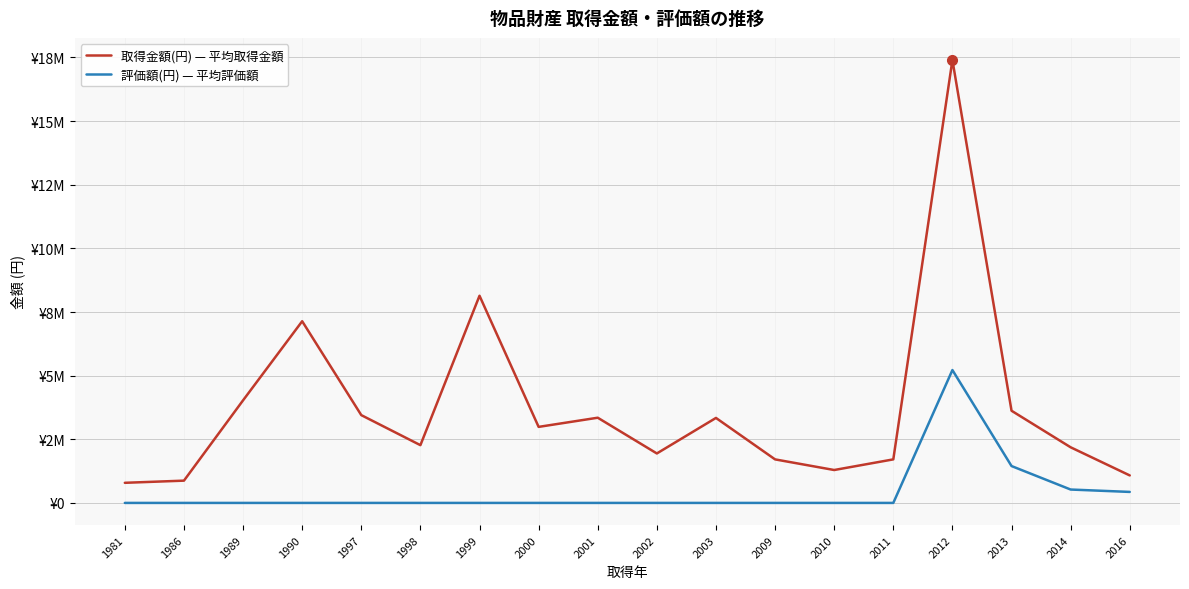

Does the chart have visible grid lines?

Yes